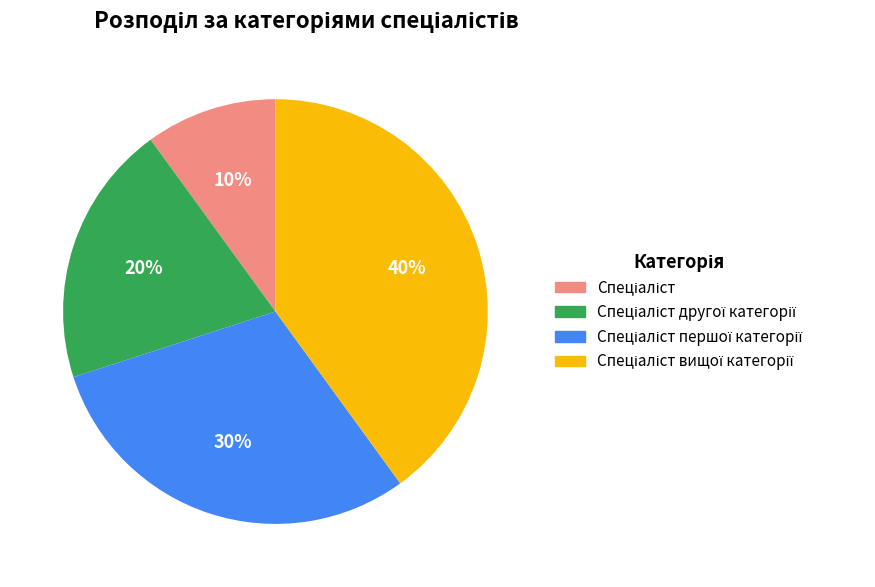

Does any single category account for the majority?

No